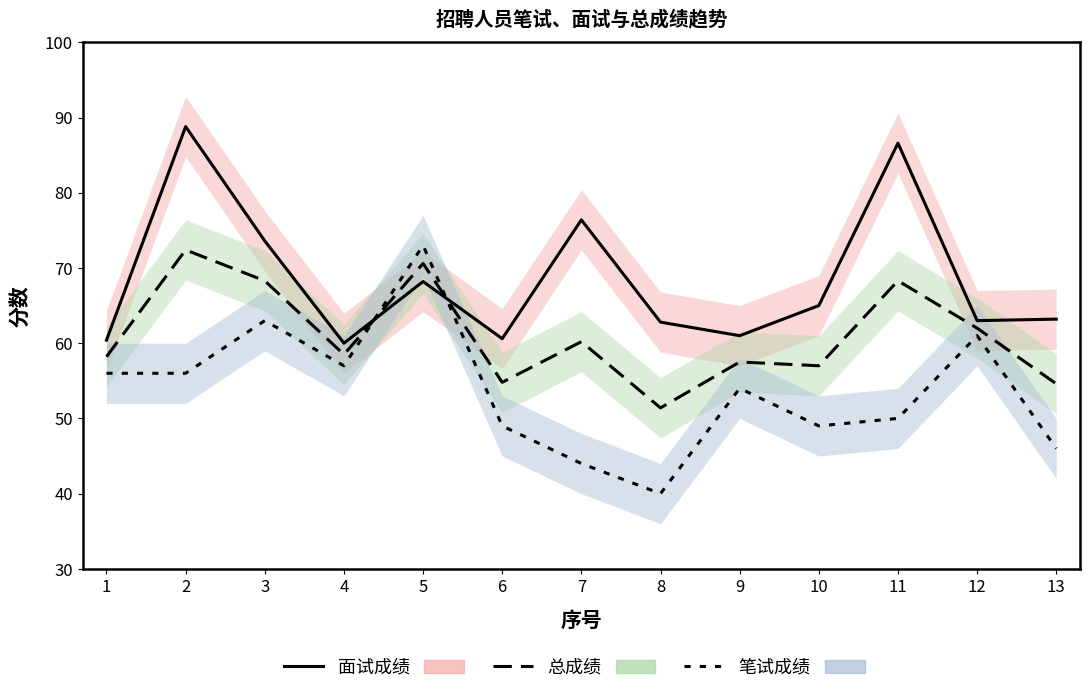

Reading left to right, list all the values displayed in this chart.

面试成绩: 1=60.4	2=88.8	3=73.6	4=60.0	5=68.2	6=60.6	7=76.4	8=62.8	9=61.0	10=65.0	11=86.6	12=63.0	13=63.2
总成绩: 1=58.2	2=72.4	3=68.3	4=58.5	5=70.6	6=54.8	7=60.2	8=51.4	9=57.5	10=57.0	11=68.3	12=62.0	13=54.6
笔试成绩: 1=56.0	2=56.0	3=63.0	4=57.0	5=73.0	6=49.0	7=44.0	8=40.0	9=54.0	10=49.0	11=50.0	12=61.0	13=46.0